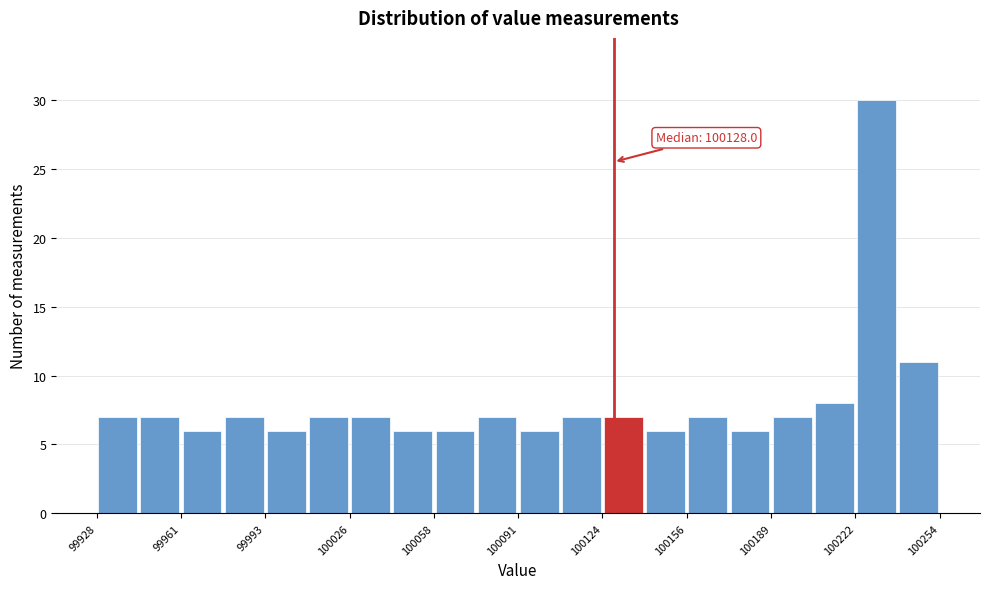

Around what value on the x-axis is the tallest bar? Give the approximate position of its centre, as read against the axis.

100230